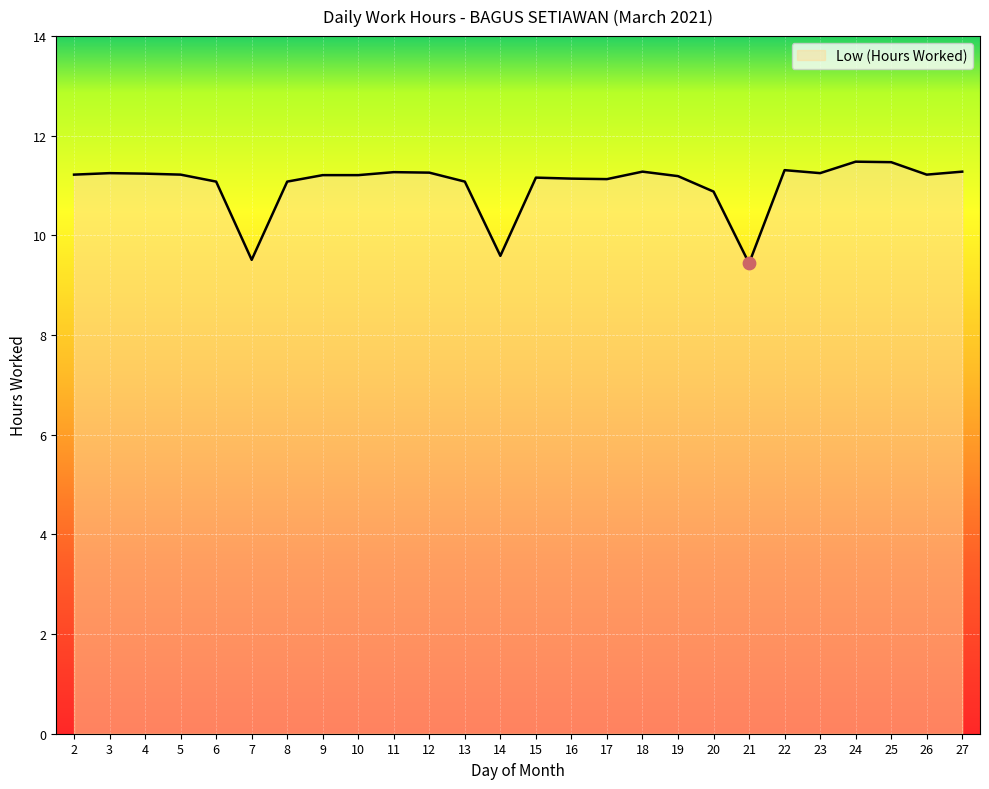

Between 13 and 18, which is larger?

18